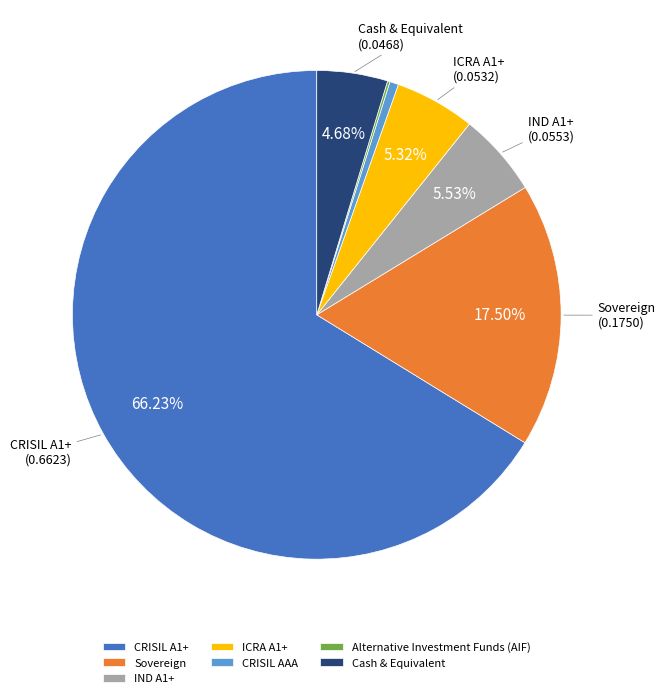

Which has a higher value, ICRA A1+ or Sovereign?

Sovereign